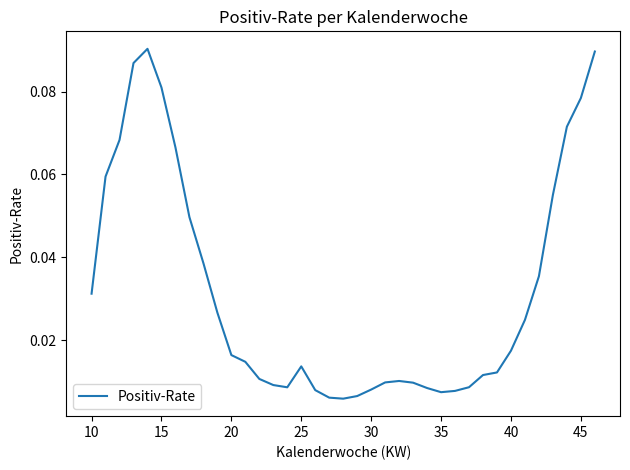

Is this an area chart (filled region under the line)?

No